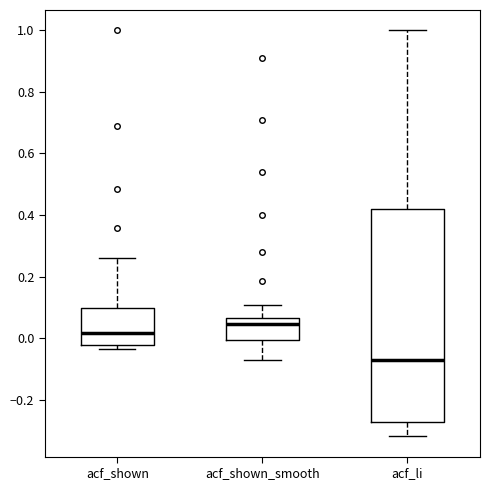

Where is the upper edge of the box for acf_li on the y-axis? The values are not printed on the chart, so give them approximately, as read against the axis.

0.42